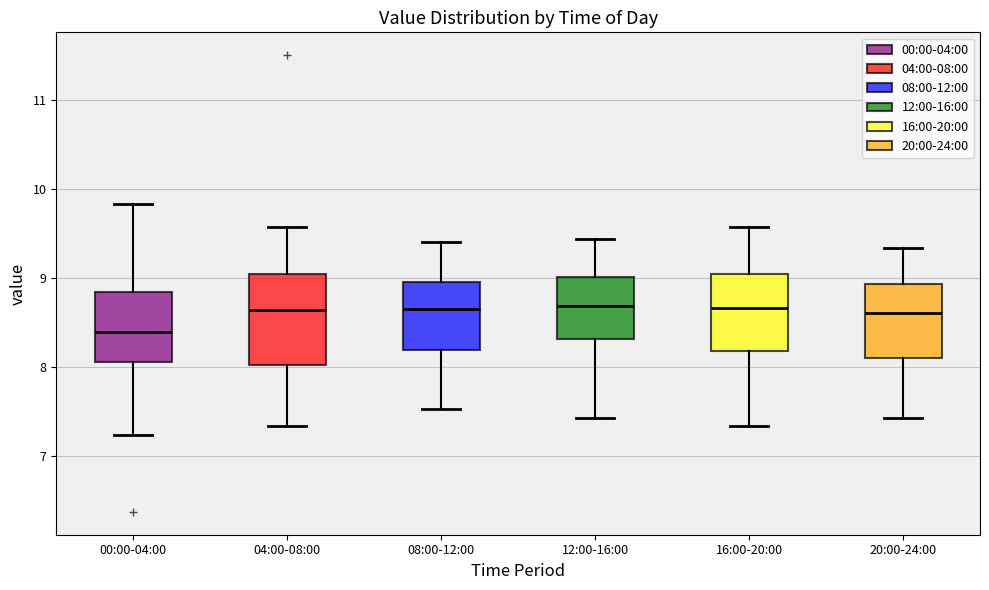

Where does the median line of the box for 20:00-24:00 sit on the y-axis? The values are not printed on the chart, so give them approximately, as read against the axis.

8.6